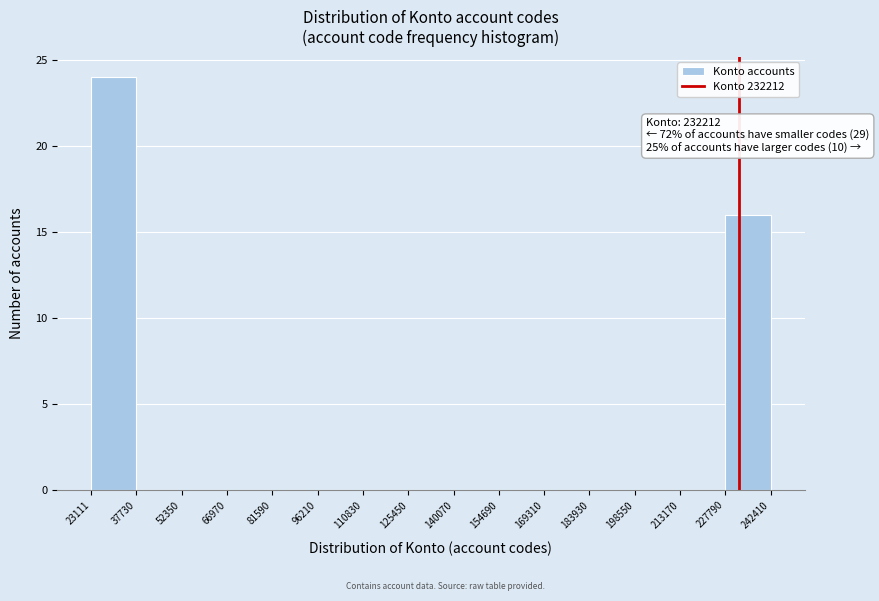

Which range on the x-axis has the tallest bar?

23111 to 37730